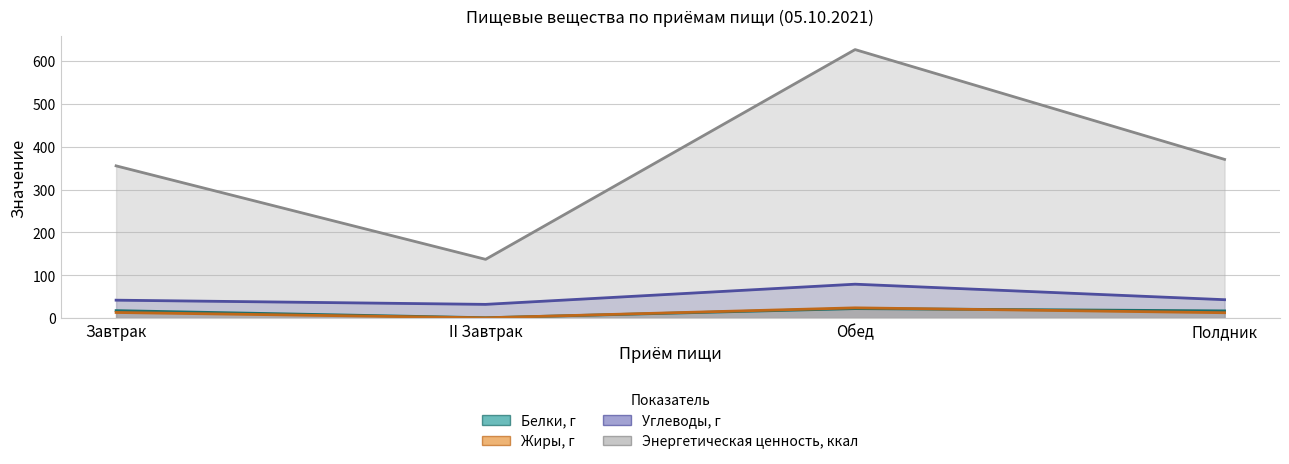

What is the highest value of the Углеводы, г series?

79.0